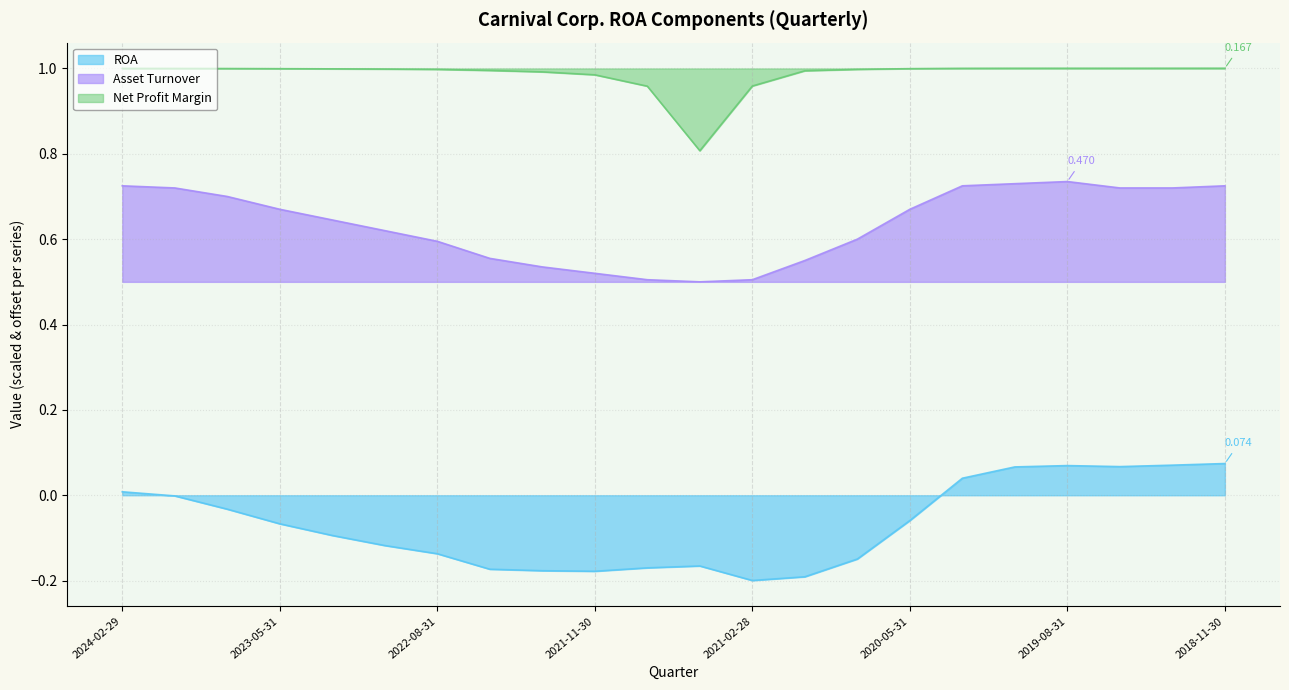

Reading left to right, extract all data points from this chart.

ROA: 2024-02-29=0.0	2023-11-30=-0.0	2023-08-31=-0.0	2023-05-31=-0.1	2023-02-28=-0.1	2022-11-30=-0.1	2022-08-31=-0.1	2022-05-31=-0.2	2022-02-28=-0.2	2021-11-30=-0.2	2021-08-31=-0.2	2021-05-31=-0.2	2021-02-28=-0.2	2020-11-30=-0.2	2020-08-31=-0.1	2020-05-31=-0.1	2020-02-29=0.0	2019-11-30=0.1	2019-08-31=0.1	2019-05-31=0.1	2019-02-28=0.1	2018-11-30=0.1
Net Profit Margin: 2024-02-29=1.0	2023-11-30=1.0	2023-08-31=1.0	2023-05-31=1.0	2023-02-28=1.0	2022-11-30=1.0	2022-08-31=1.0	2022-05-31=1.0	2022-02-28=1.0	2021-11-30=1.0	2021-08-31=1.0	2021-05-31=0.8	2021-02-28=1.0	2020-11-30=1.0	2020-08-31=1.0	2020-05-31=1.0	2020-02-29=1.0	2019-11-30=1.0	2019-08-31=1.0	2019-05-31=1.0	2019-02-28=1.0	2018-11-30=1.0
Asset Turnover: 2024-02-29=0.7	2023-11-30=0.7	2023-08-31=0.7	2023-05-31=0.7	2023-02-28=0.6	2022-11-30=0.6	2022-08-31=0.6	2022-05-31=0.6	2022-02-28=0.5	2021-11-30=0.5	2021-08-31=0.5	2021-05-31=0.5	2021-02-28=0.5	2020-11-30=0.6	2020-08-31=0.6	2020-05-31=0.7	2020-02-29=0.7	2019-11-30=0.7	2019-08-31=0.7	2019-05-31=0.7	2019-02-28=0.7	2018-11-30=0.7